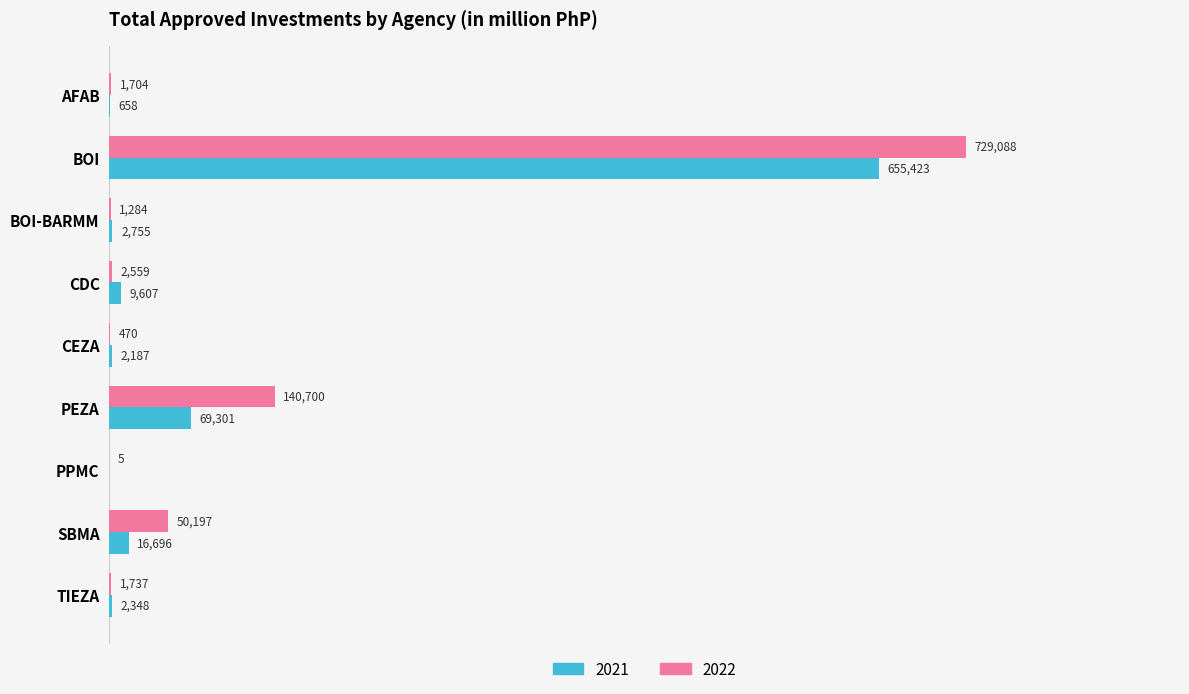

At which category is the sum across all series the highest?

BOI